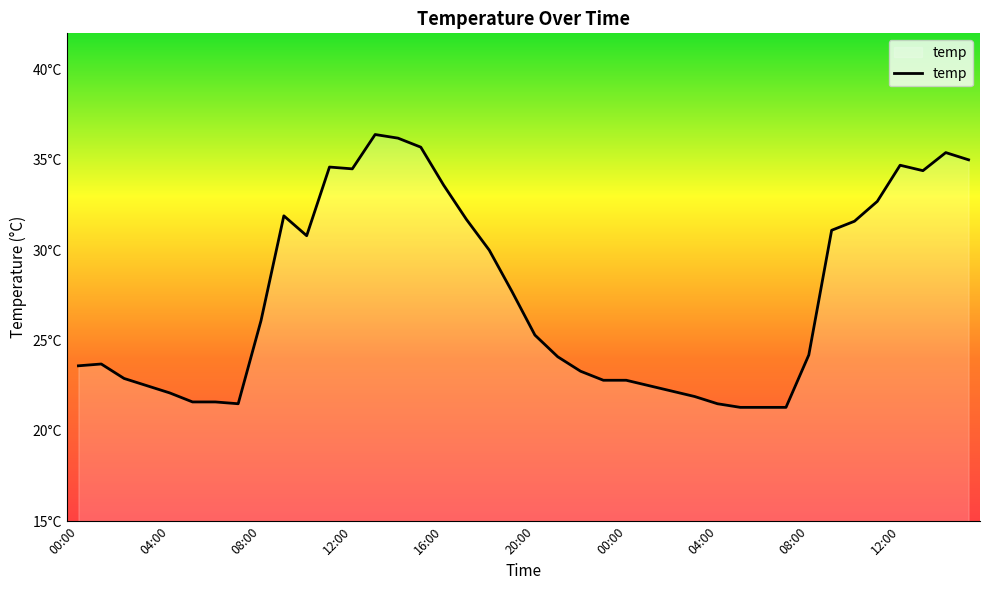

List the labels in order of value, largest first.

13:00, 14:00, 15:00, 14:00, 15:00, 12:00, 11:00, 12:00, 13:00, 16:00, 11:00, 09:00, 17:00, 10:00, 09:00, 10:00, 18:00, 19:00, 08:00, 20:00, 08:00, 21:00, 01:00, 00:00, 22:00, 02:00, 23:00, 00:00, 03:00, 01:00, 02:00, 04:00, 03:00, 05:00, 06:00, 07:00, 04:00, 05:00, 06:00, 07:00